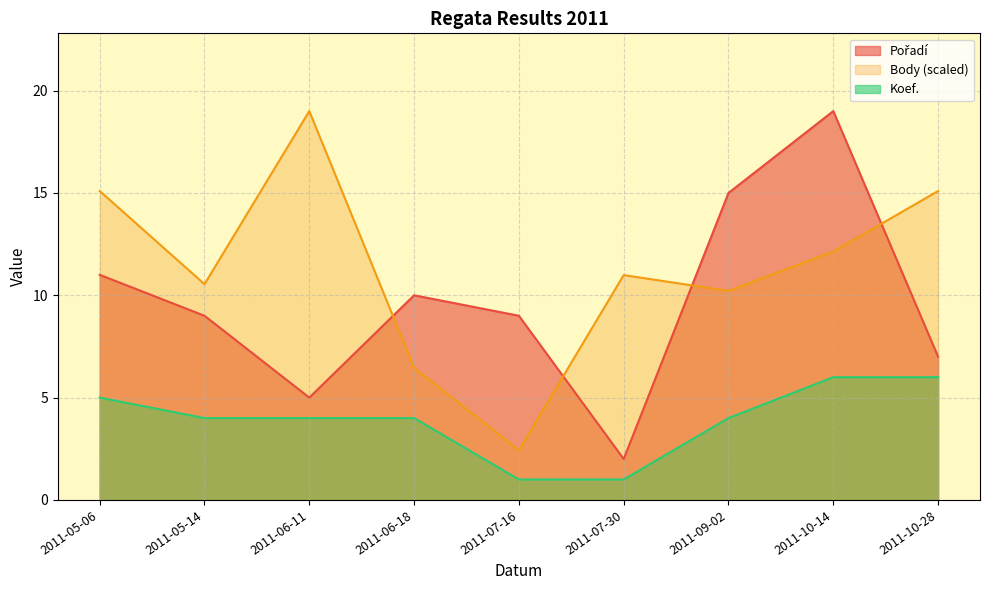

Where does the Pořadí series first go above 9?

2011-05-06